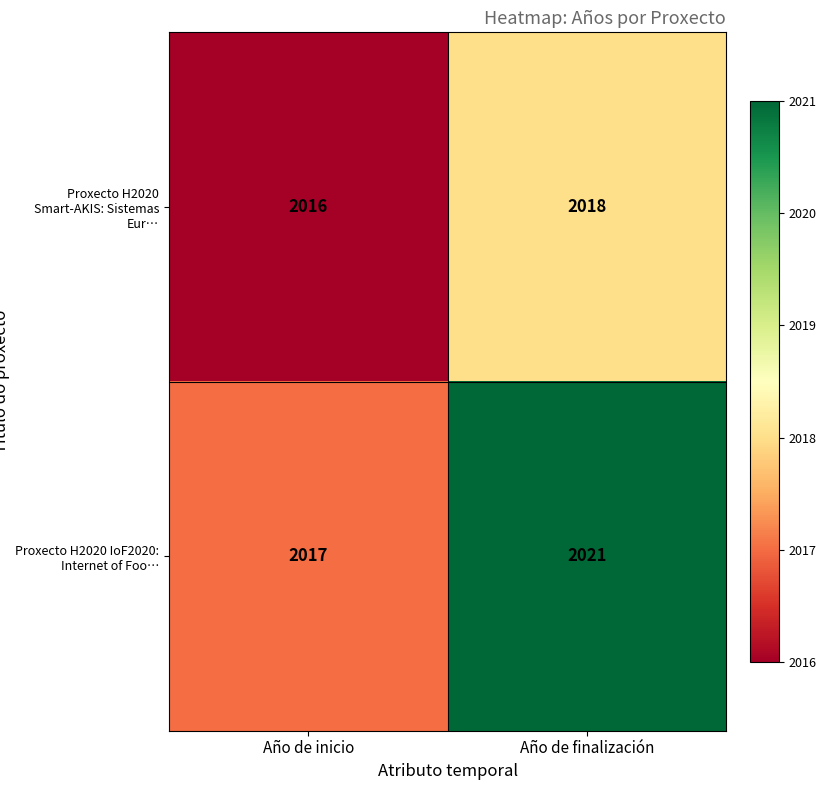

What is the minimum value shown in the chart?

2016